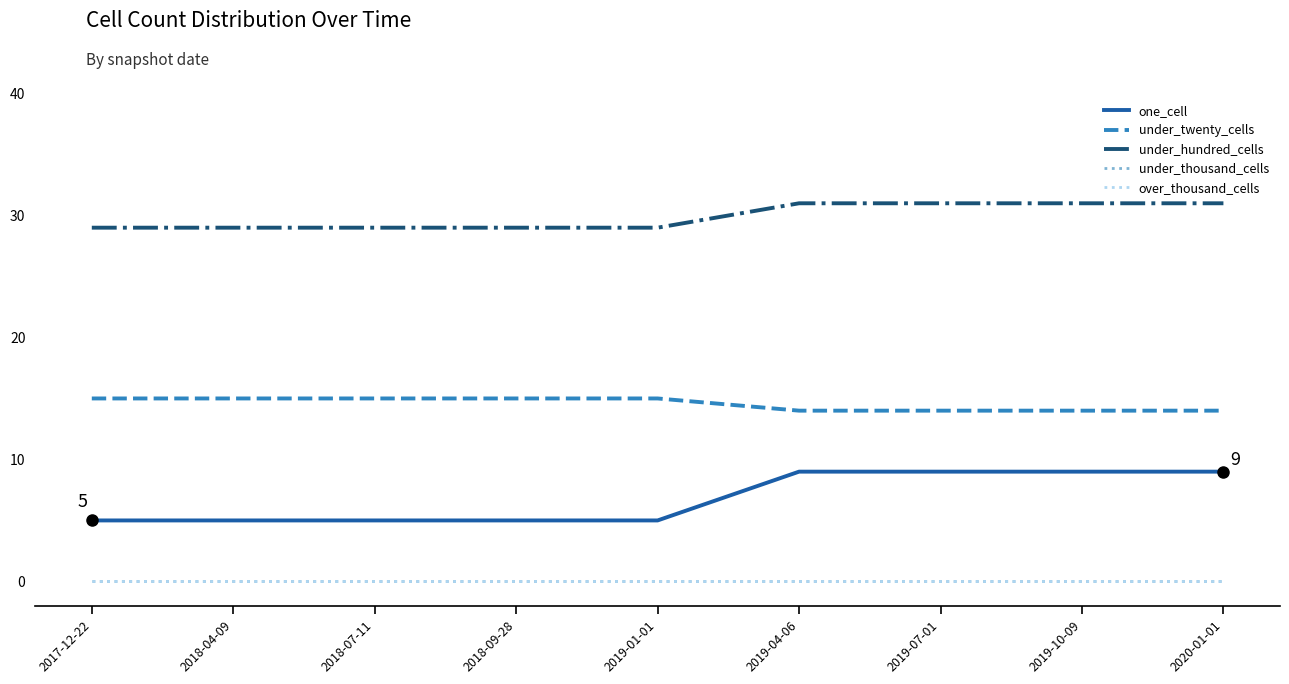

Does the chart have visible grid lines?

No